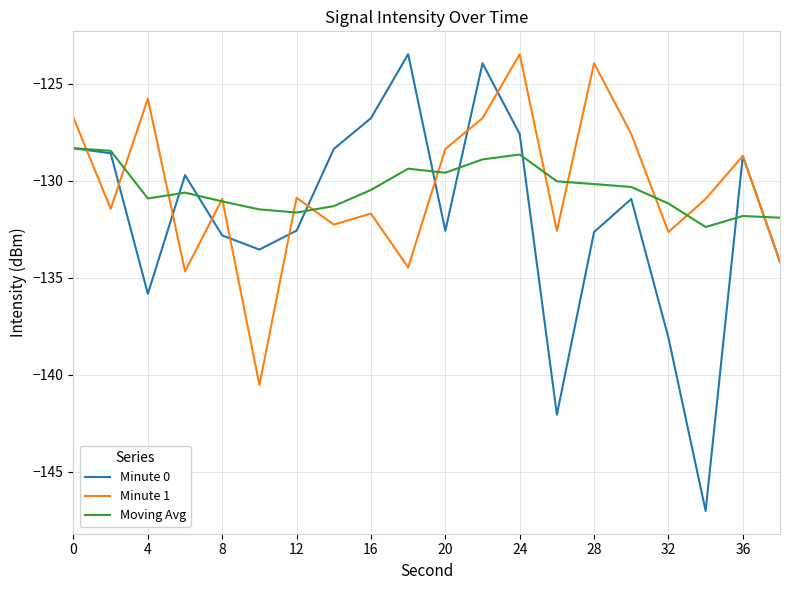

True or false: Minute 0 and Moving Avg cross at least once.

True